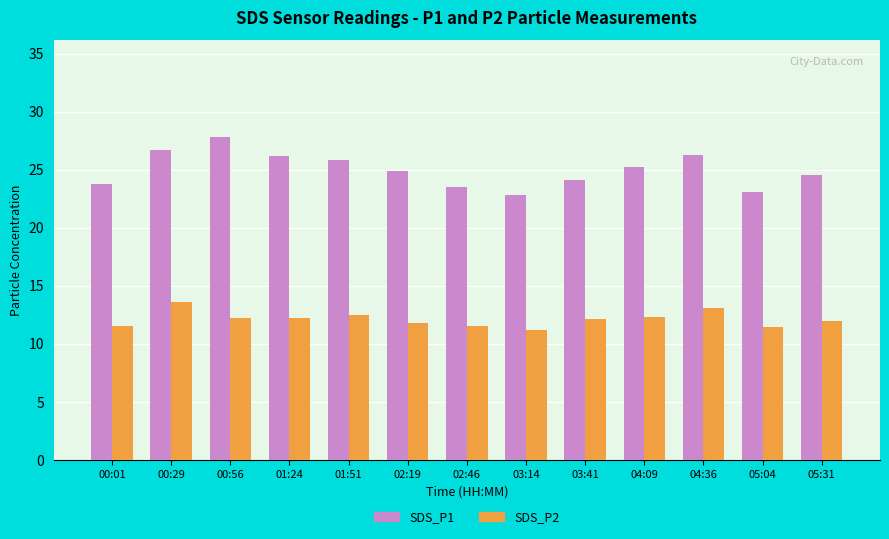

What is the value of the SDS_P2 bar at the 3rd from the left?

12.2